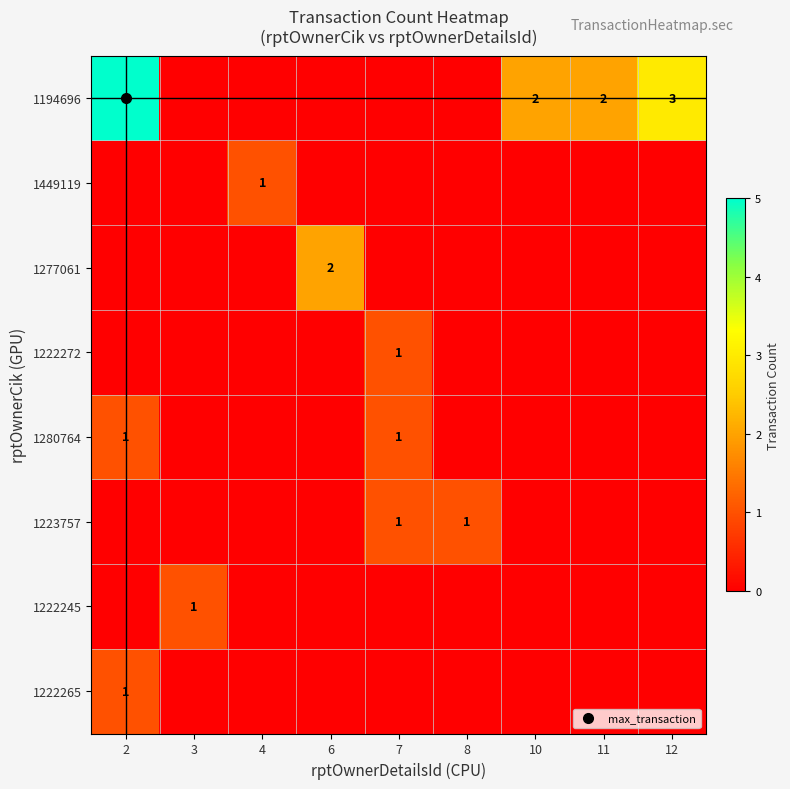

At which category is the sum across all series the highest?

2